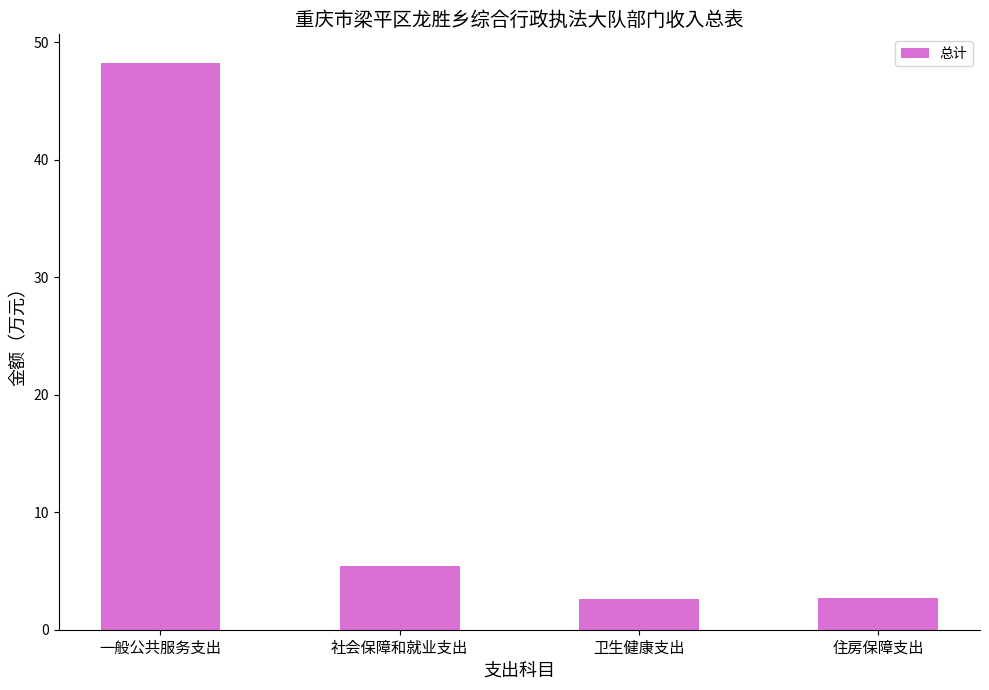

What is the maximum value shown in the chart?

48.3